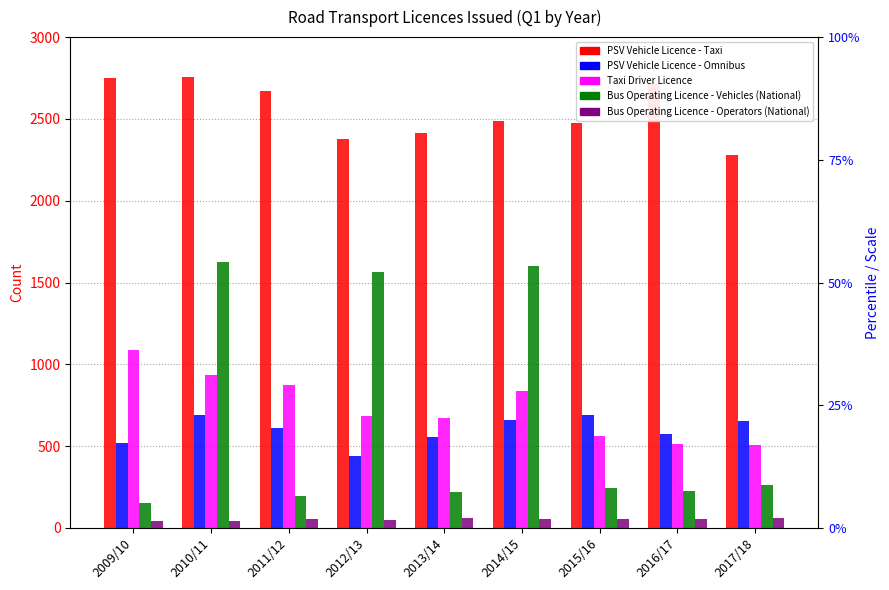

What is the highest value of the Bus Operating Licence - Vehicles (National) series?

1626